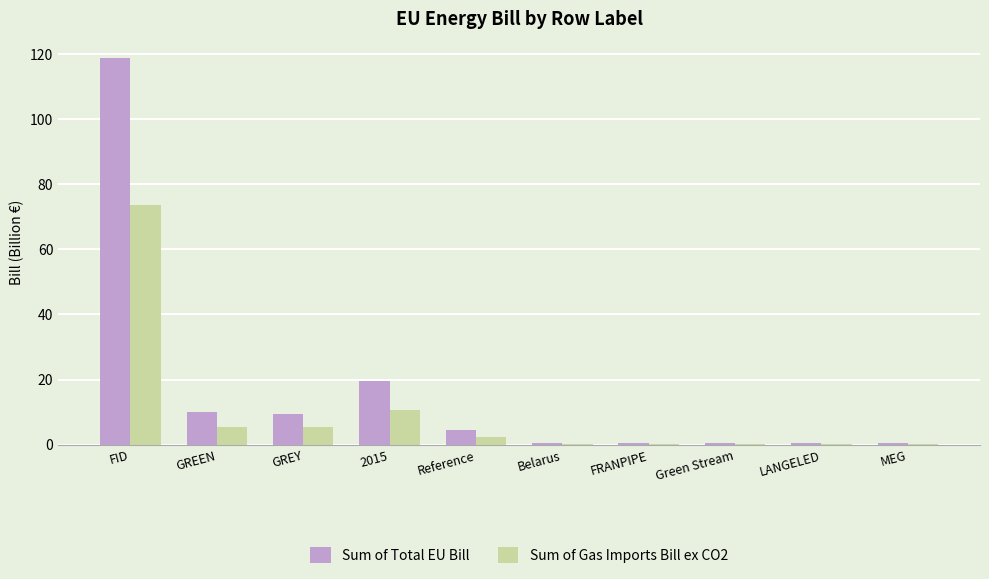

Which series has the largest total across all categories?

Sum of Total EU Bill